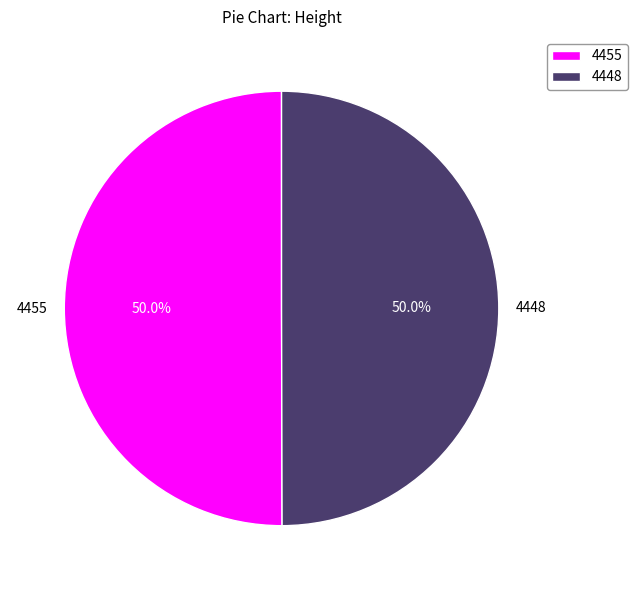

What is the total percentage of 4448 and 4455?

100.0%